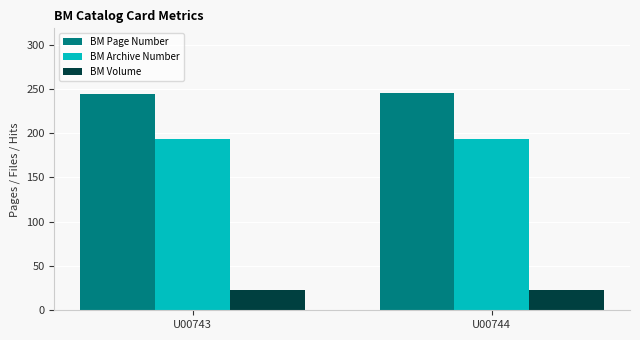

Is the value of BM Archive Number at U00743 greater than the value of BM Page Number at U00744?

No